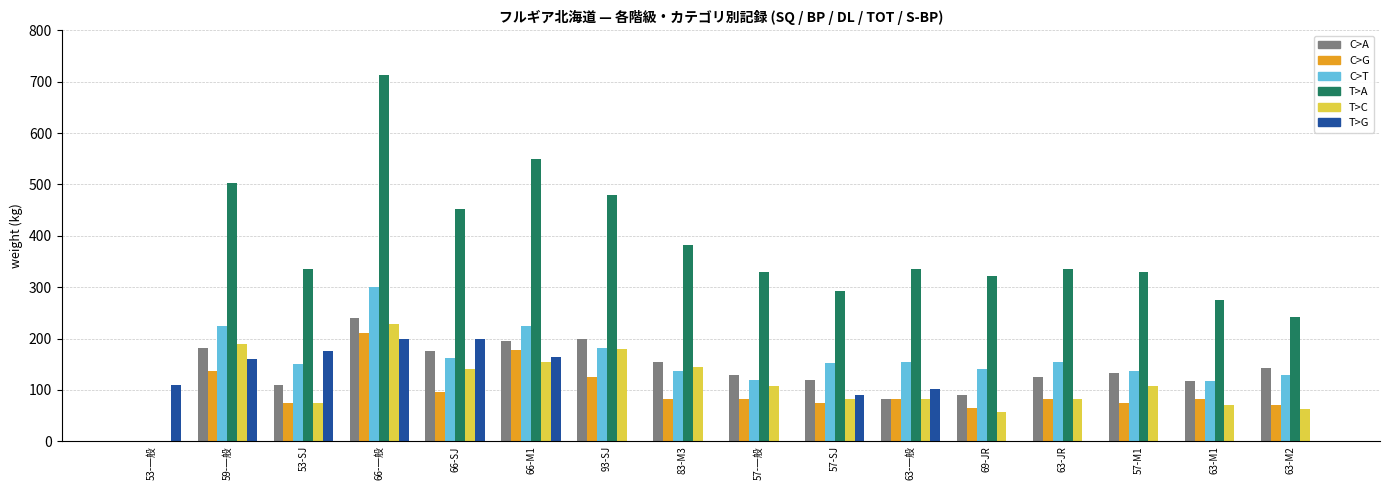

At which category is the sum across all series the highest?

66-一般